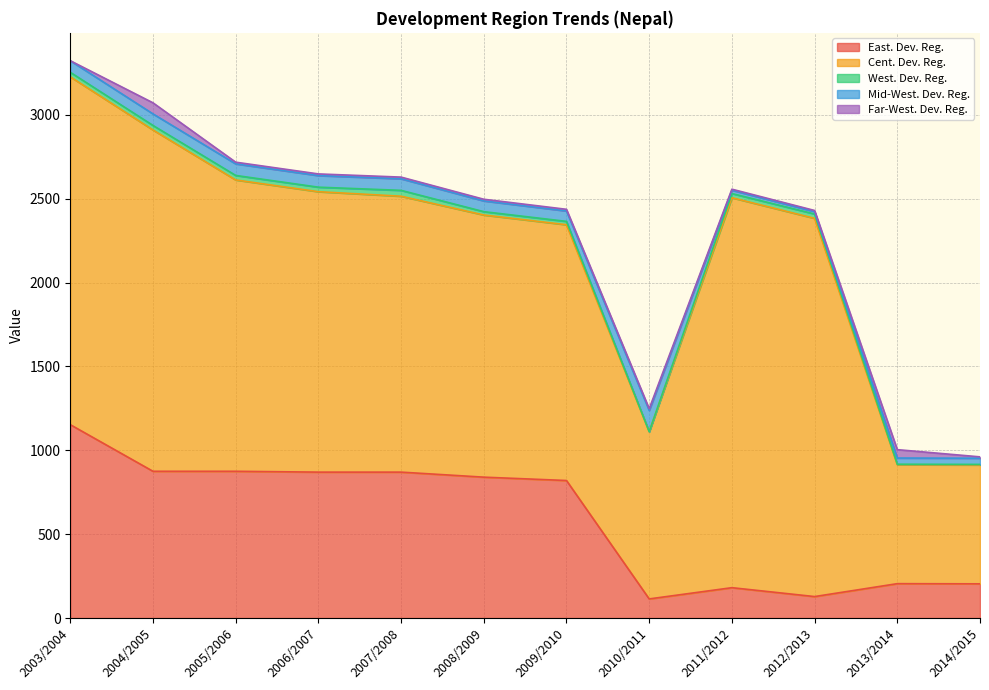

Reading left to right, transcribe all the data shown in this chart.

East. Dev. Reg.: 1153	875	875	870	870	840	820	114	181	128	205	204
Cent. Dev. Reg.: 2074	2035	1737	1672	1645	1563	1525	997	2325	2255	709	709
West. Dev. Reg.: 27	27	27	27	35	20	20	0	25	26	3	3
Mid-West. Dev. Reg.: 69	69	69	69	69	64	62	127	20	14	37	37
Far-West. Dev. Reg.: 0	66	10	10	10	10	10	10	6	7	50	8